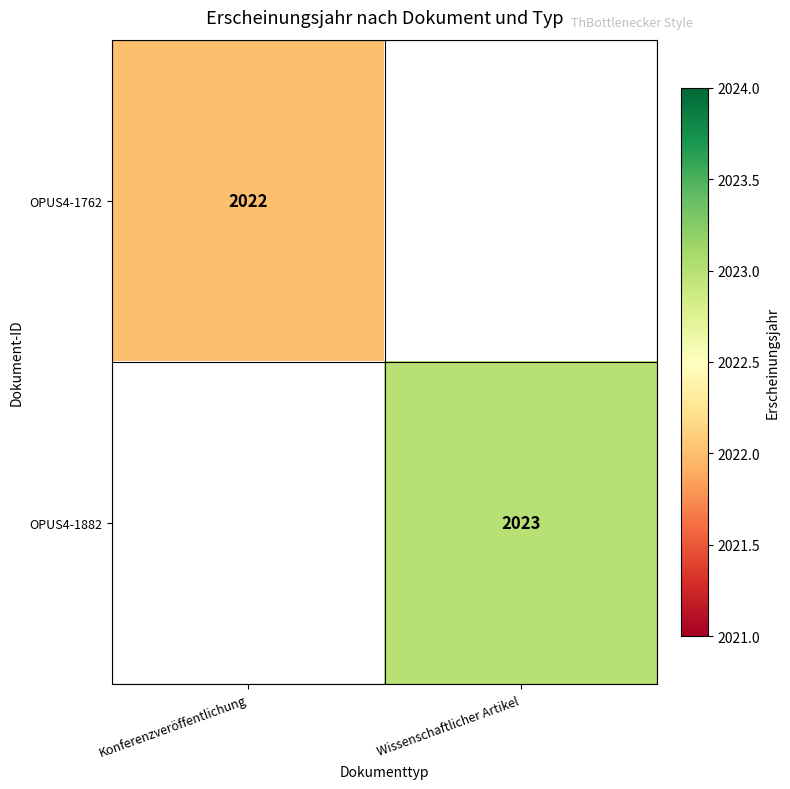

Is the value of OPUS4-1882 at Wissenschaftlicher Artikel greater than the value of OPUS4-1762 at Konferenzveröffentlichung?

Yes